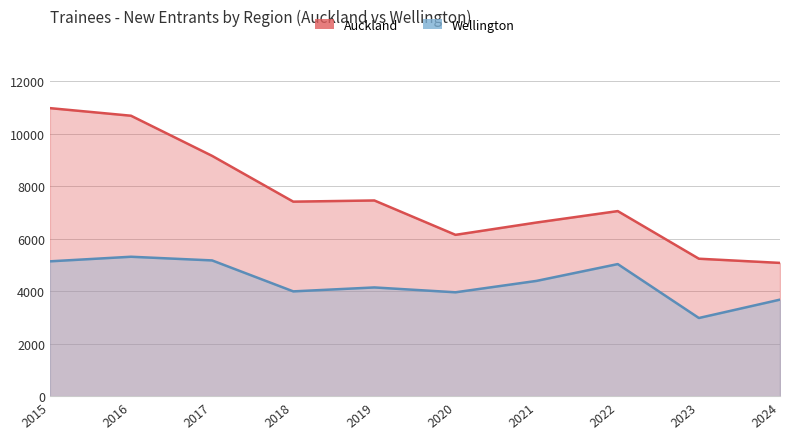

Rank the series at 2017 from lowest to highest value.

Wellington, Auckland